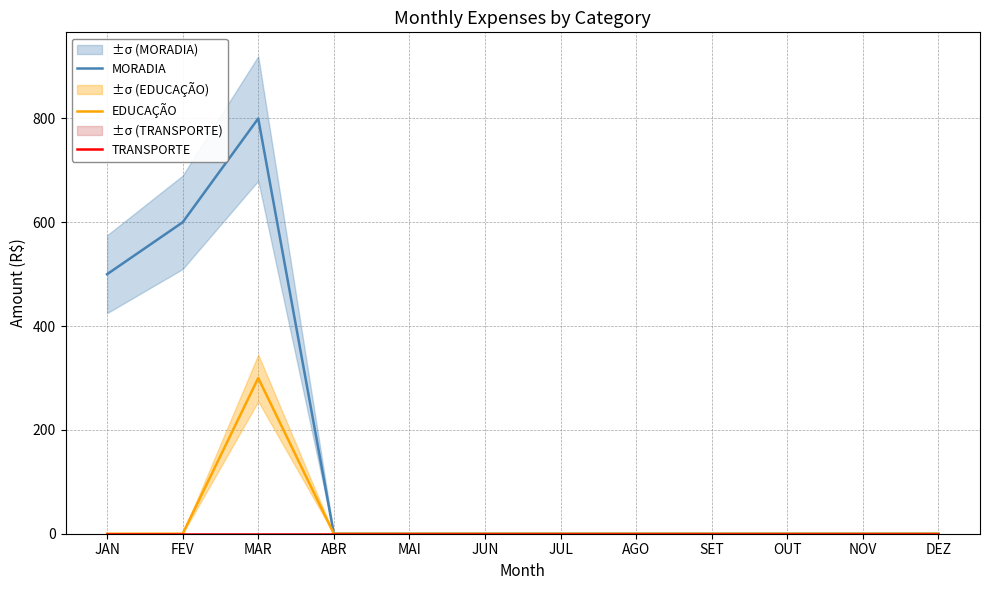

Rank the categories by EDUCAÇÃO value from highest to lowest.

MAR, JAN, FEV, ABR, MAI, JUN, JUL, AGO, SET, OUT, NOV, DEZ